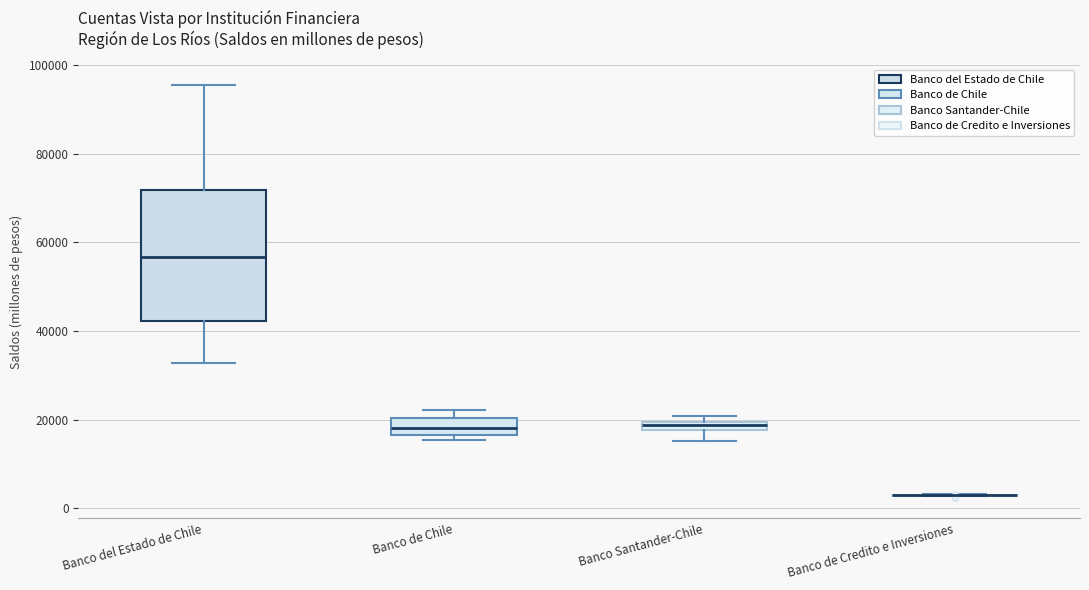

Where does the median line of the box for Banco de Chile sit on the y-axis? The values are not printed on the chart, so give them approximately, as read against the axis.

18000